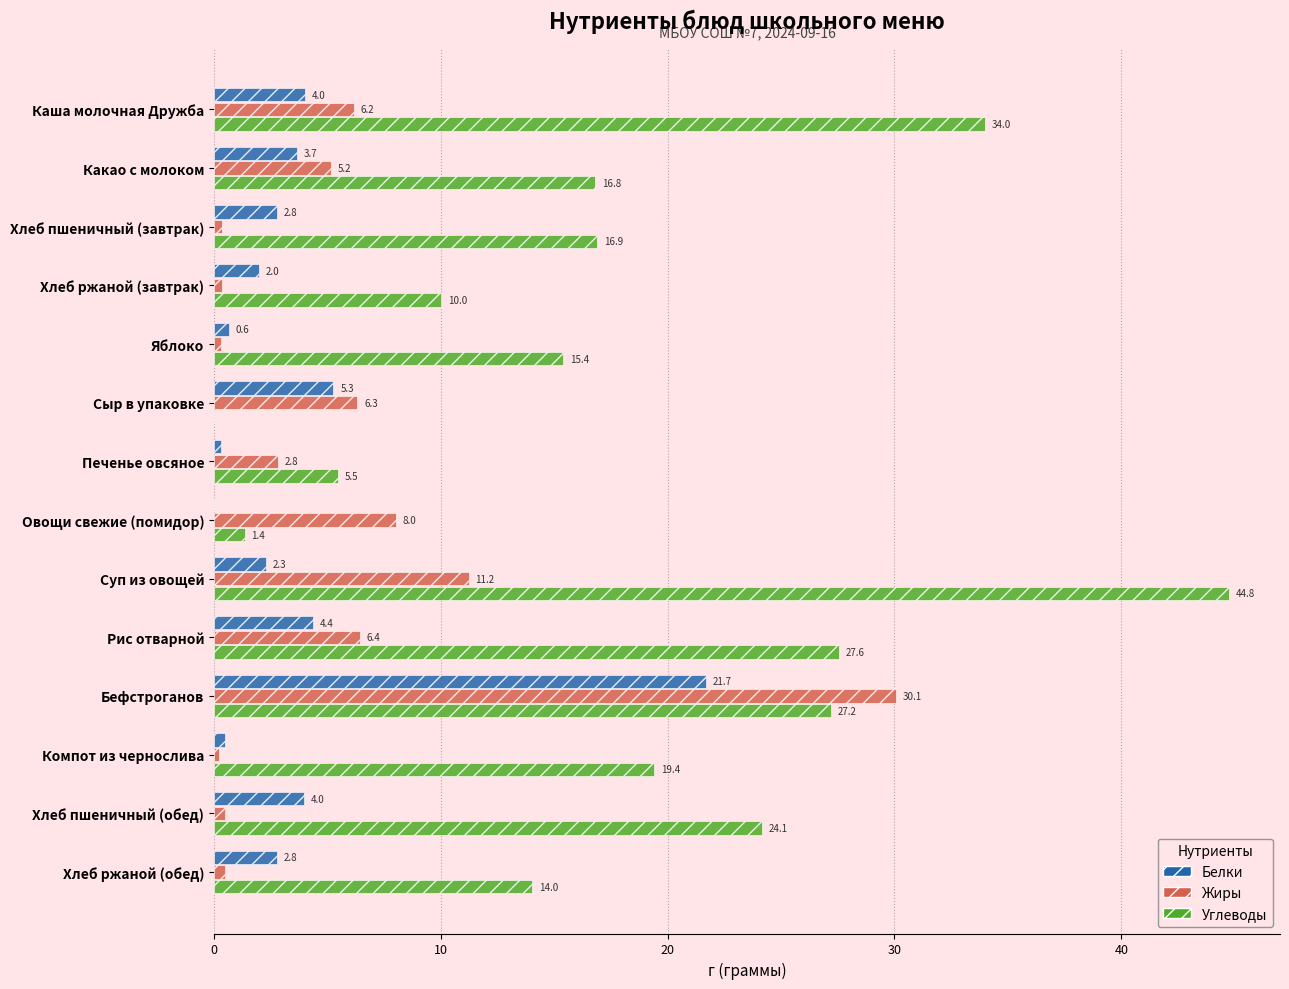

Which series changed the most between Хлеб пшеничный (завтрак) and Хлеб пшеничный (обед)?

Углеводы